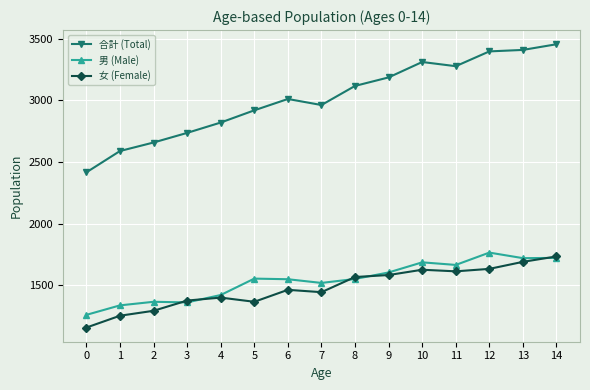

What is the value of the 合計 (Total) point at the 11th from the left?

3310